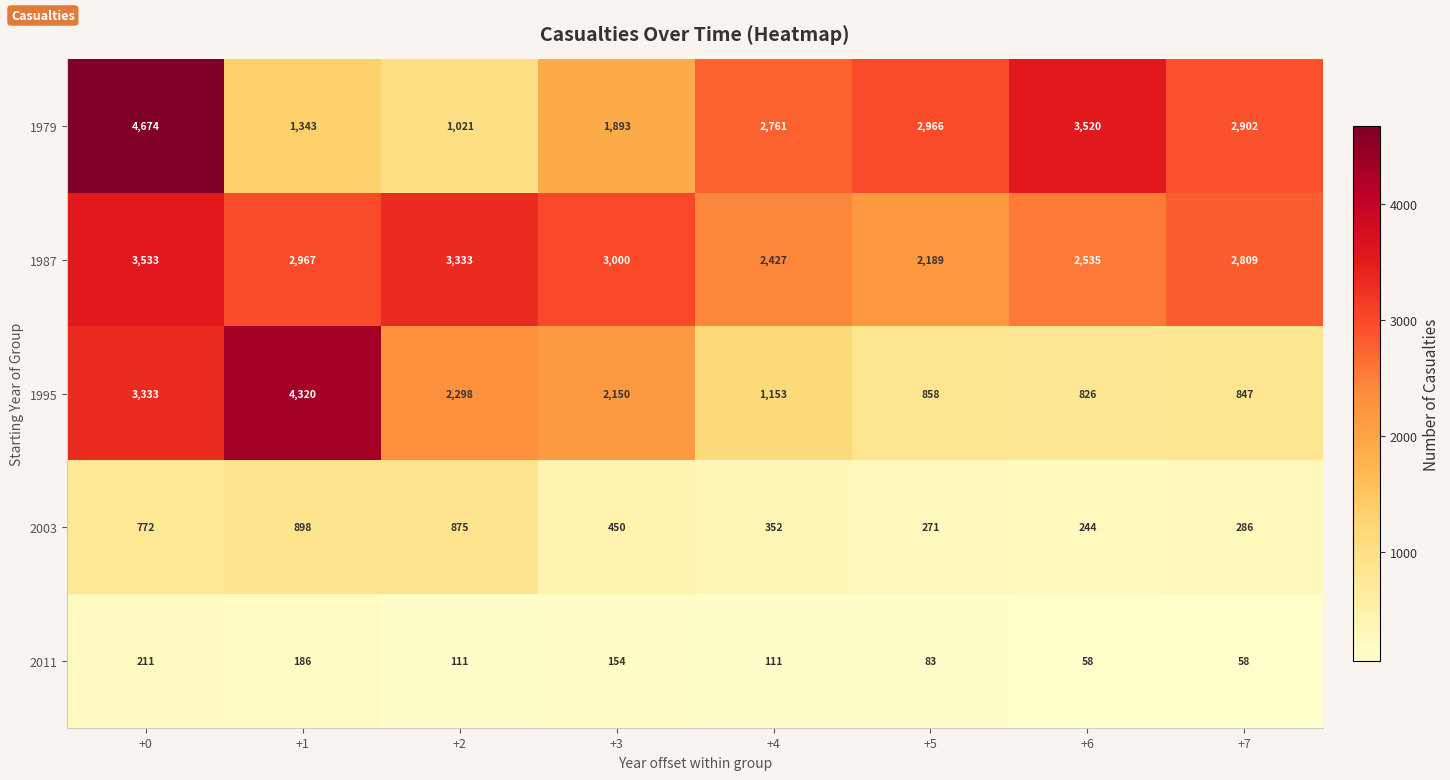

What is the difference between the maximum and minimum values in the 1995 series?

3494